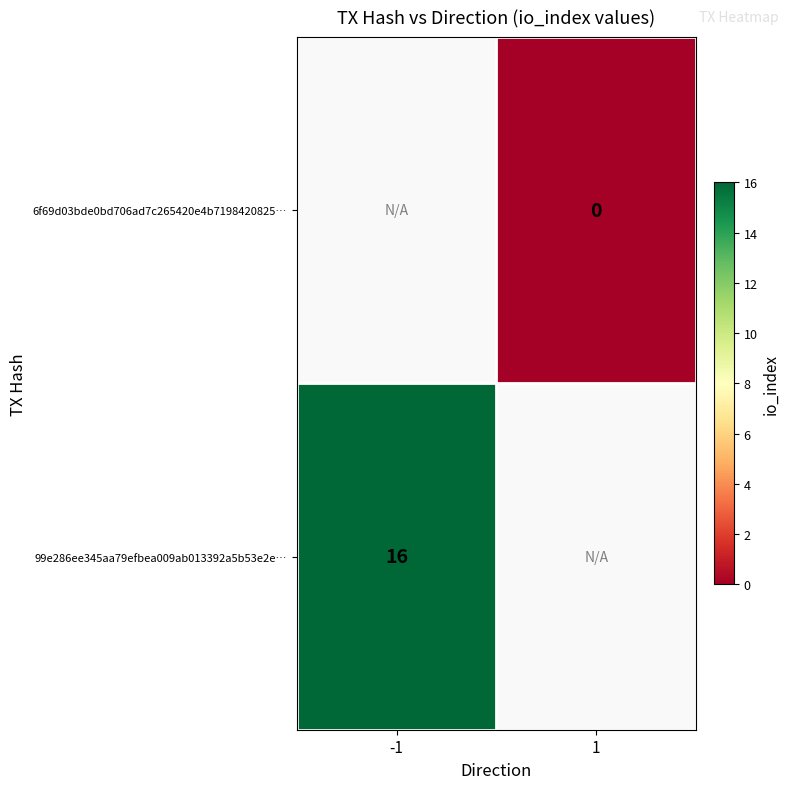

Is the value of 6f69d03bde0bd706ad7c265420e4b7198420825… at 1 greater than the value of 99e286ee345aa79efbea009ab013392a5b53e2e… at -1?

No